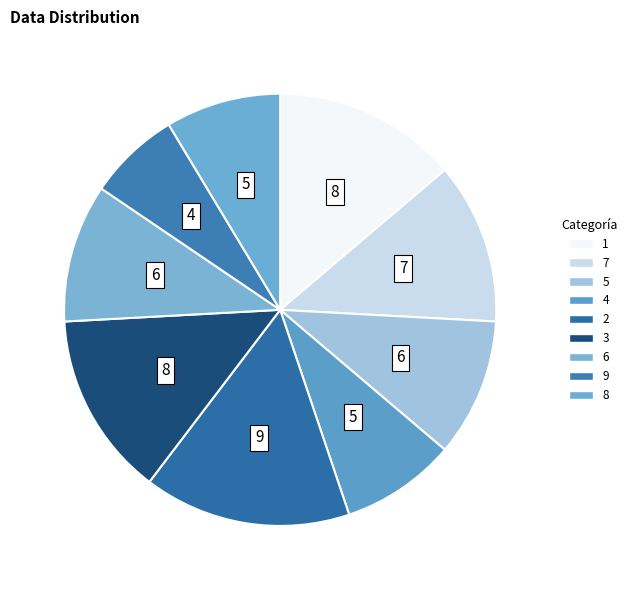

Count the number of slices in the pie.

9